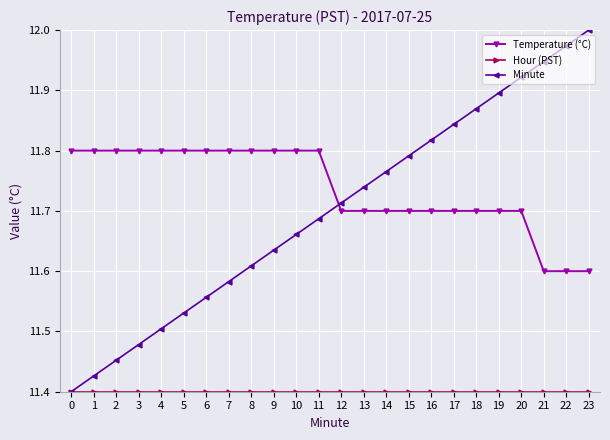

True or false: Minute has more than 0 interior local peaks.

False